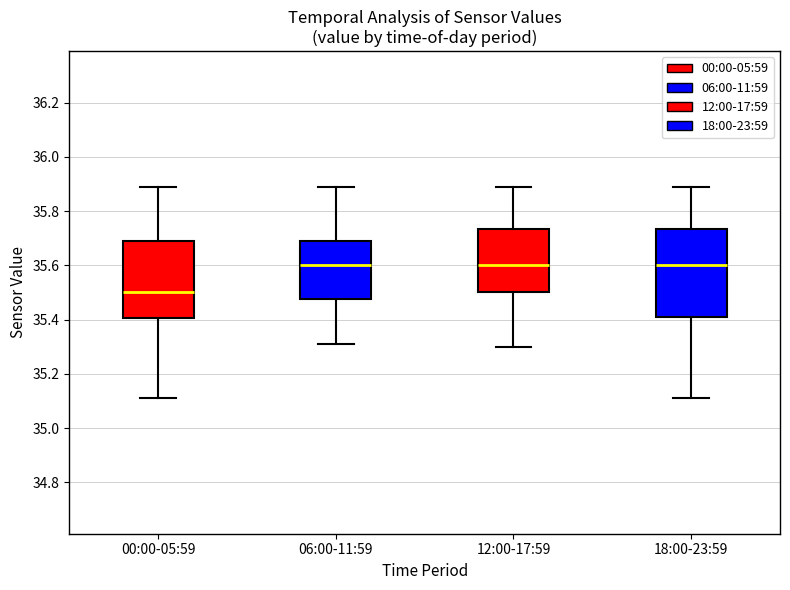

Comparing the boxes themselves (not the whiskers), which one is the tallest?

18:00-23:59